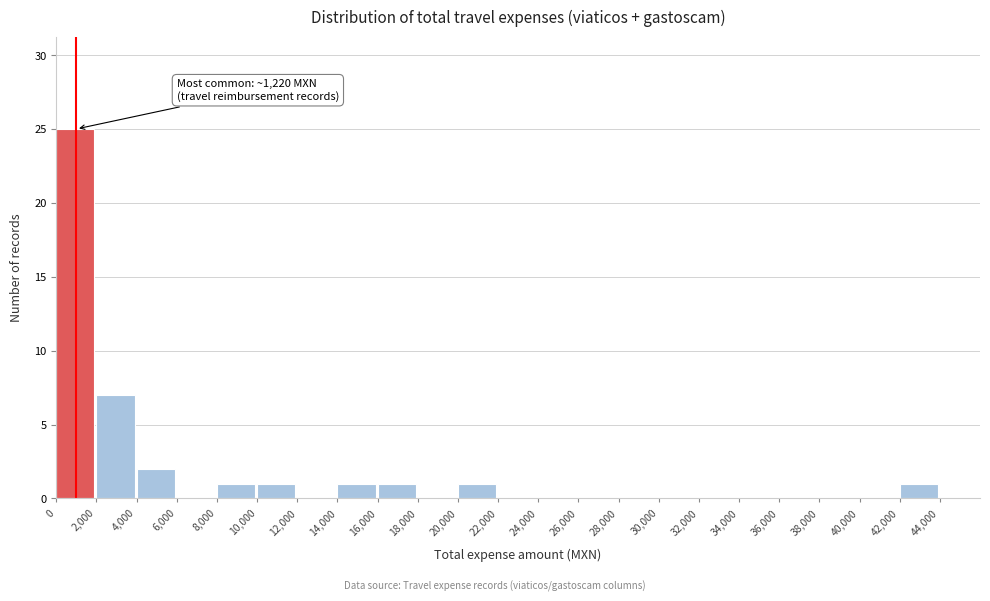

Which range on the x-axis has the tallest bar?

0 to 2000